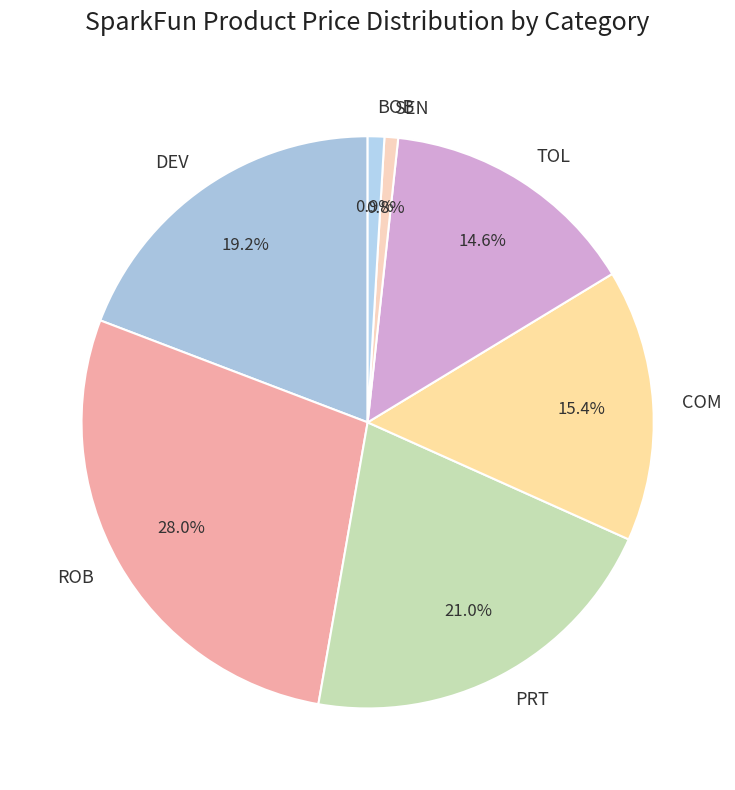

Which has a higher value, DEV or TOL?

DEV